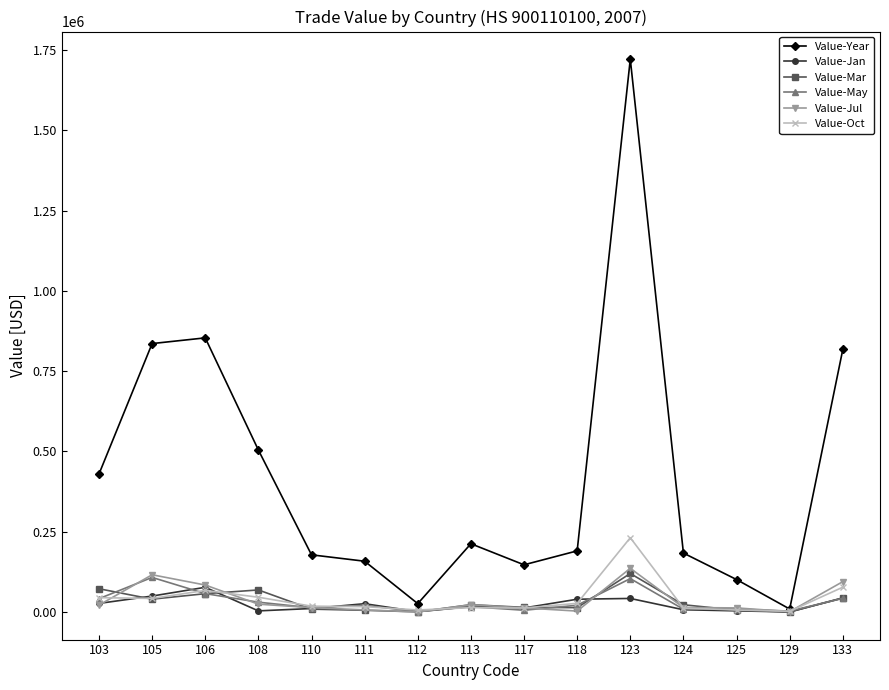

Which series has the widest spread of values?

Value-Year